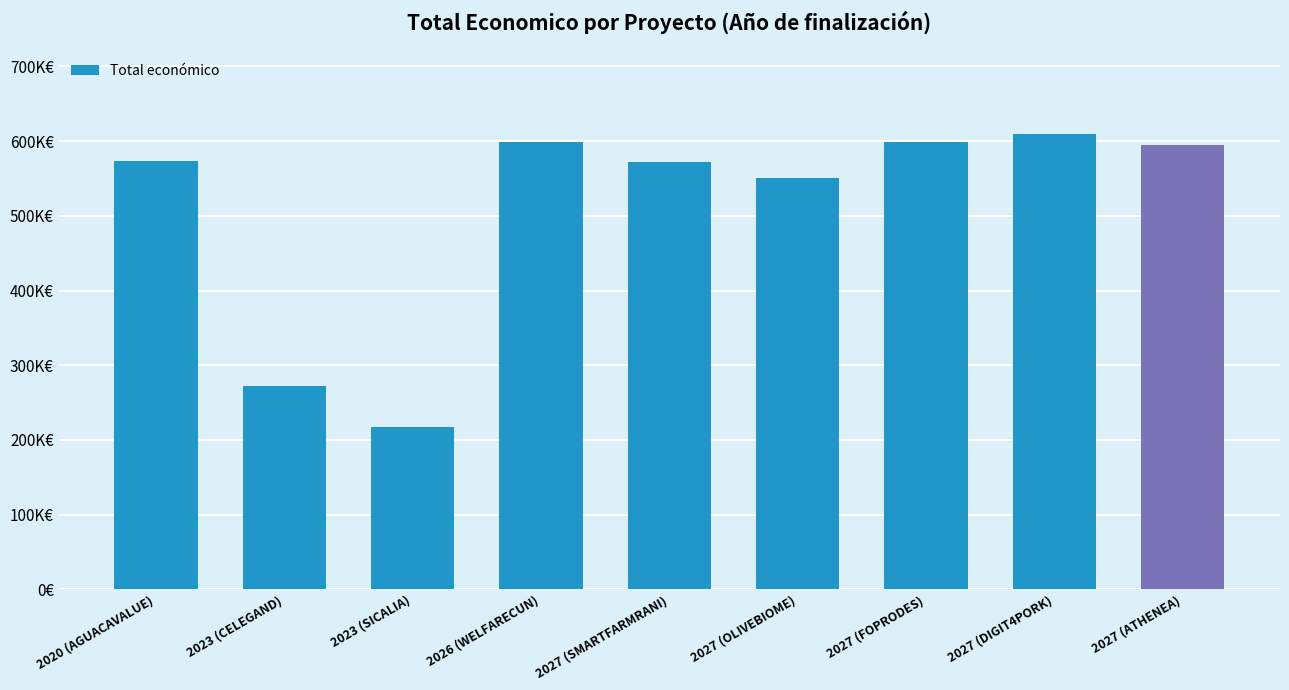

What is the label of the 8th bar from the right?

2023 (CELEGAND)